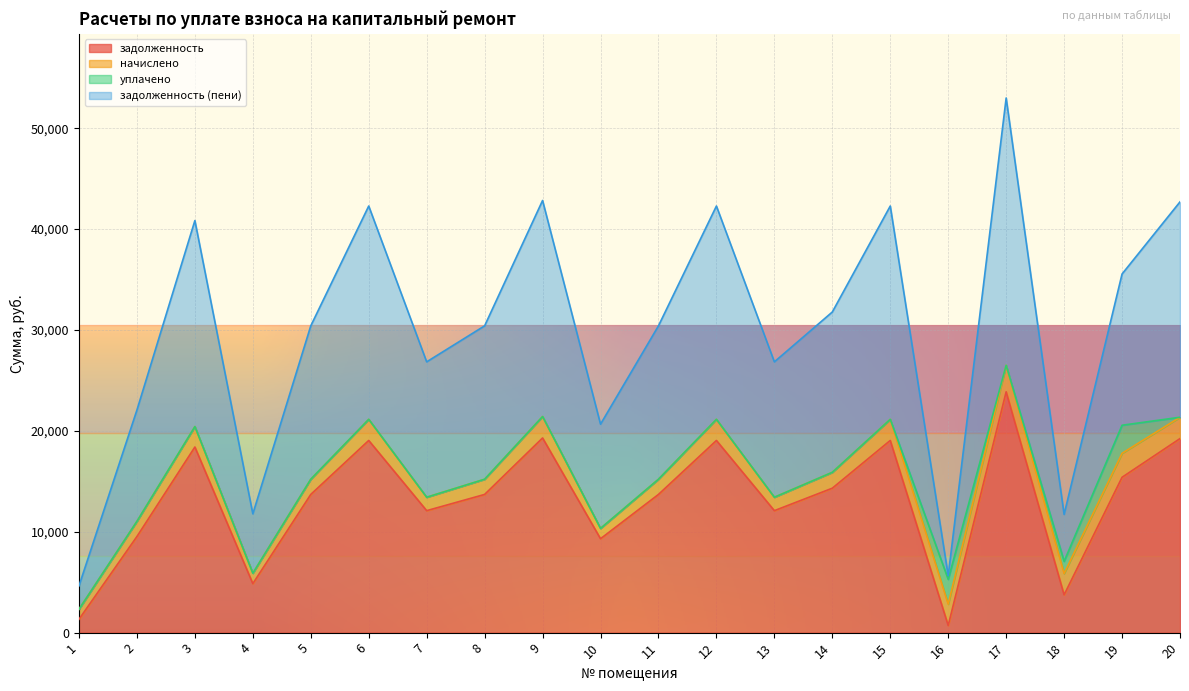

What is the minimum value shown in the chart?

706.7